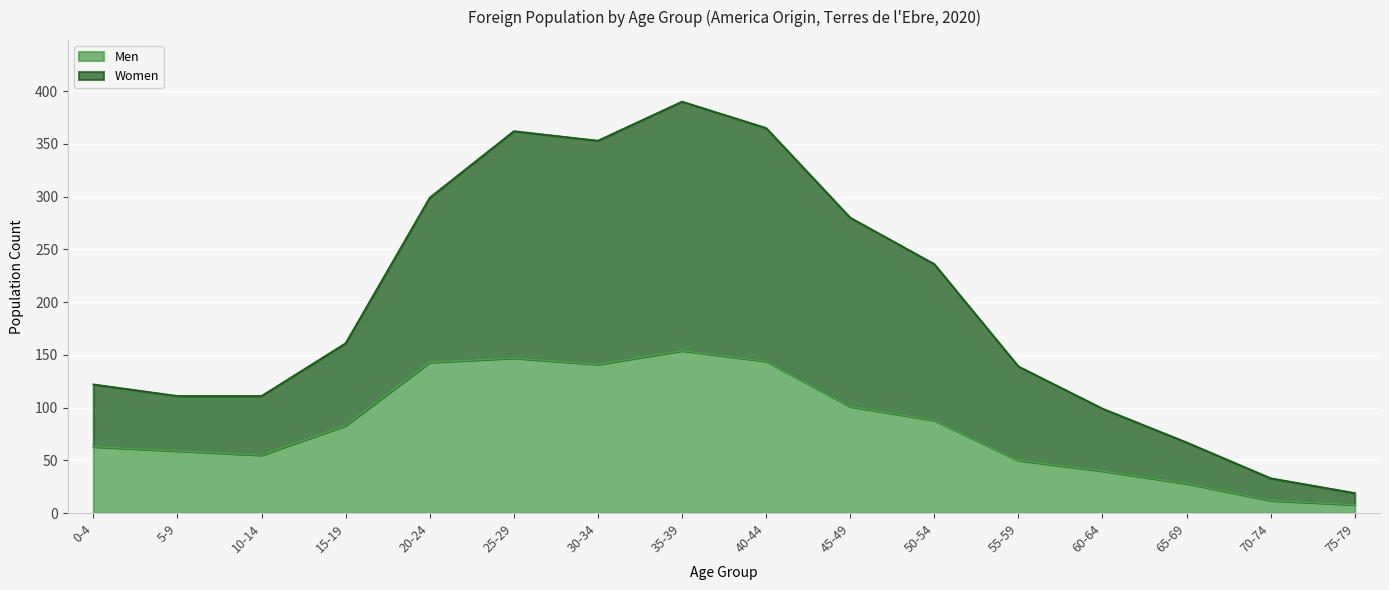

Rank the series at 20-24 from lowest to highest value.

Men, Women